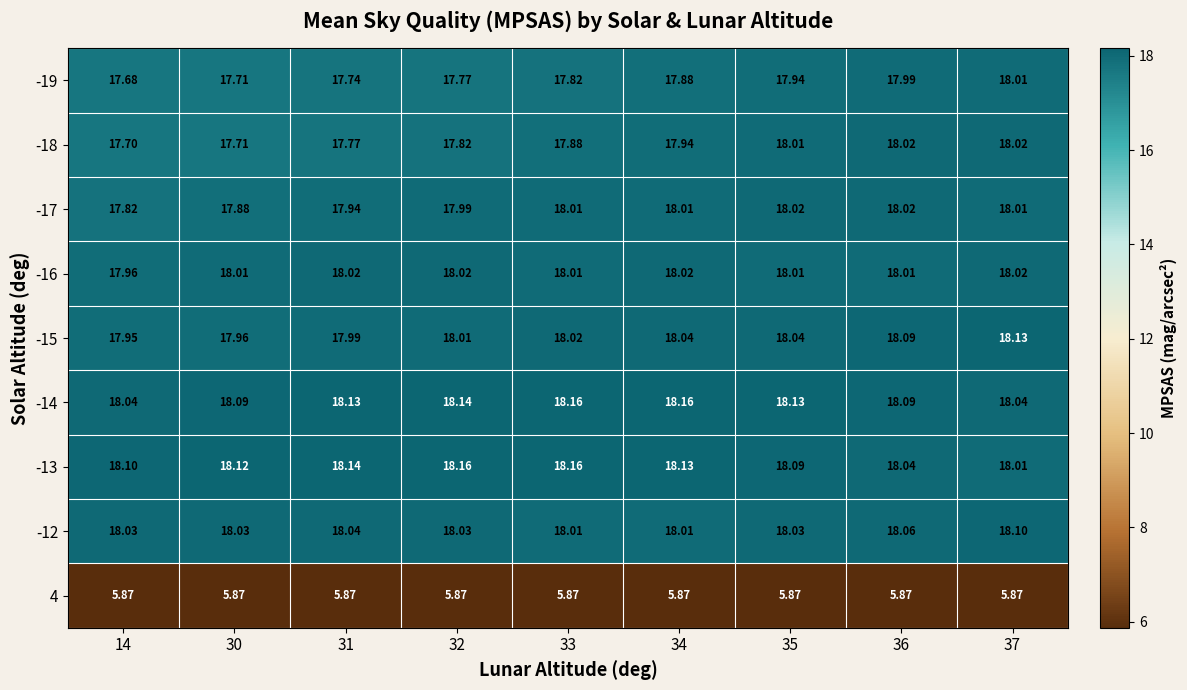

Is the value of -15 at 32 greater than the value of 4 at 32?

Yes